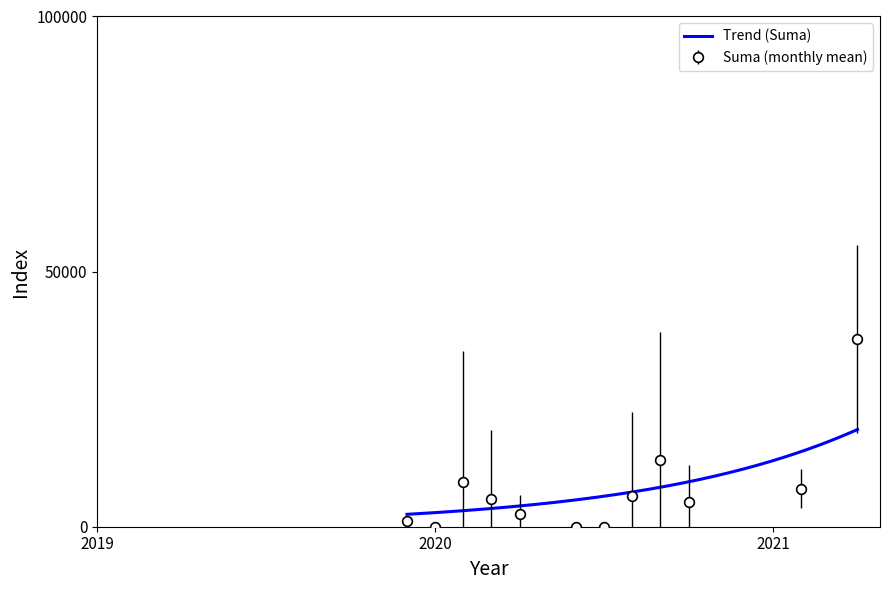

What is the label of the 3rd point from the left?

2020-01-14